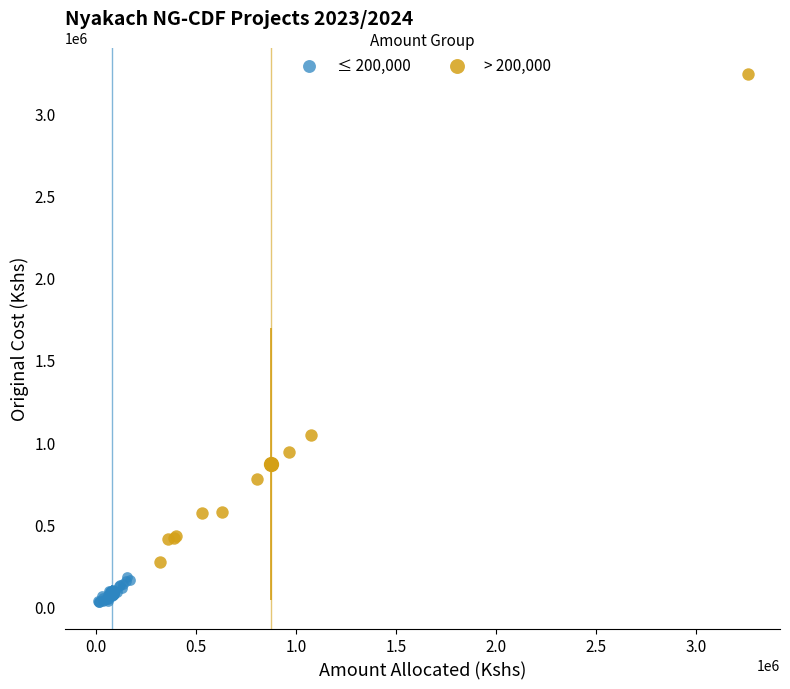

Which series contains the highest Y value?

> 200,000